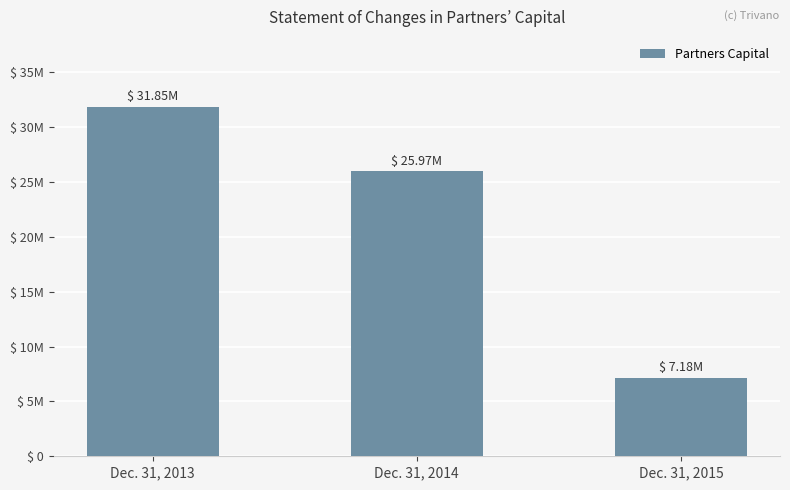

What is the change in value from Dec. 31, 2014 to Dec. 31, 2015?

-18793695